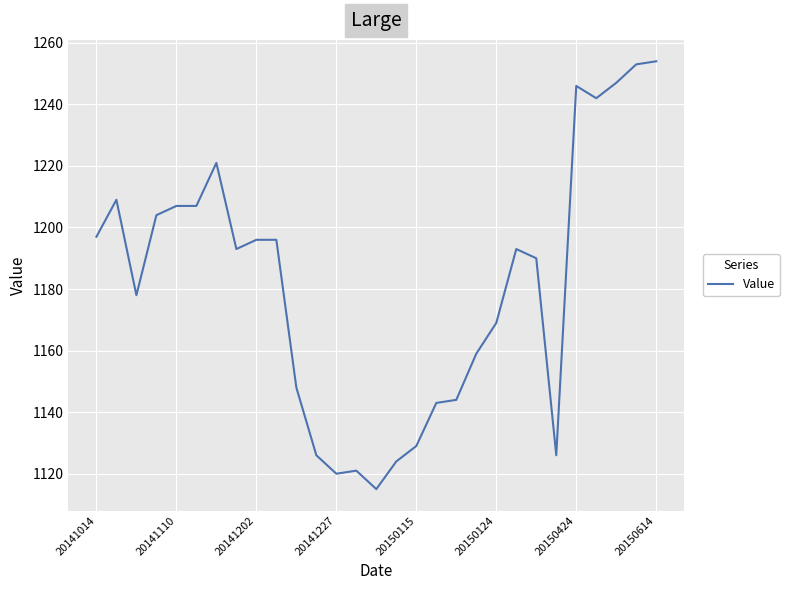

What is the smallest value displayed?

1115